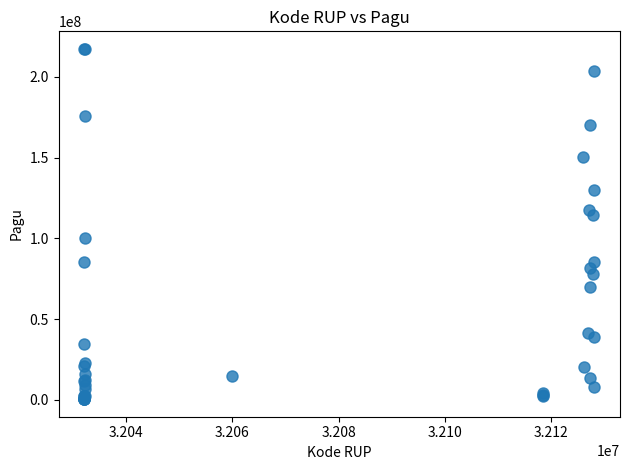

What Y value in the scatter plot is closest to 108830000?

114296000